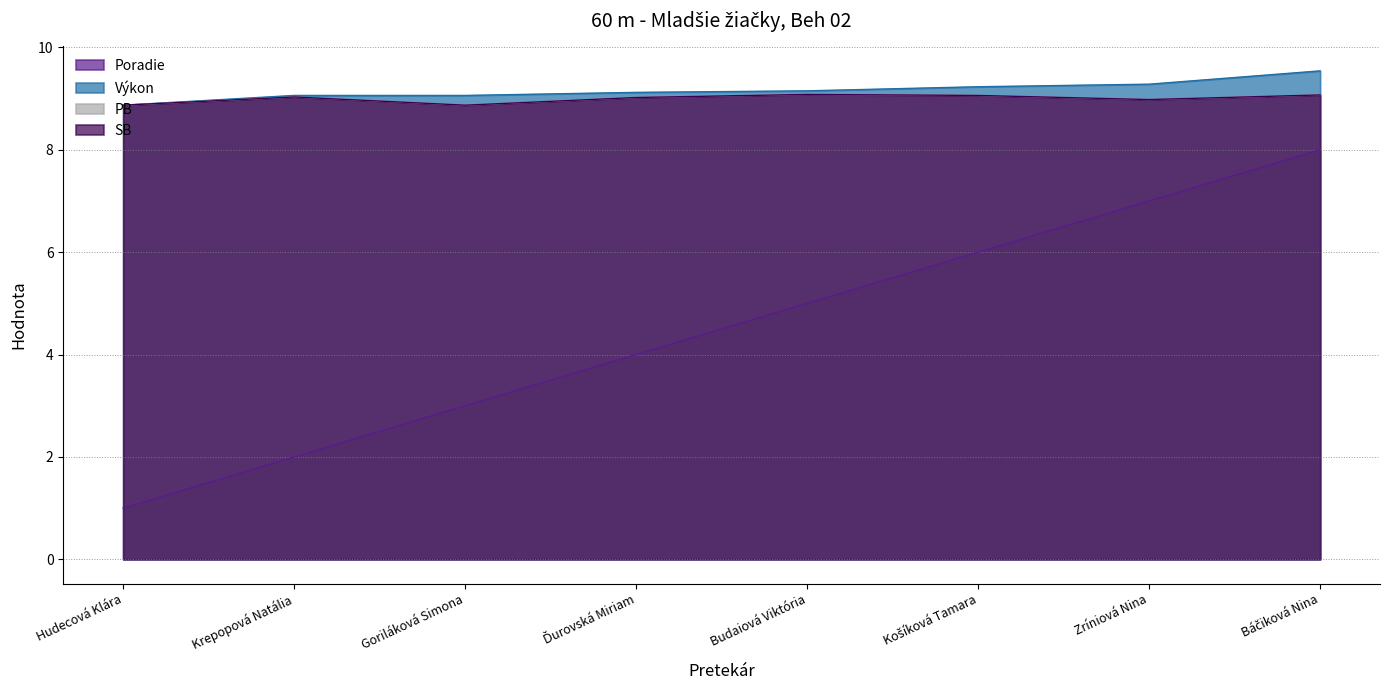

How many Poradie values are between 3 and 7?

5